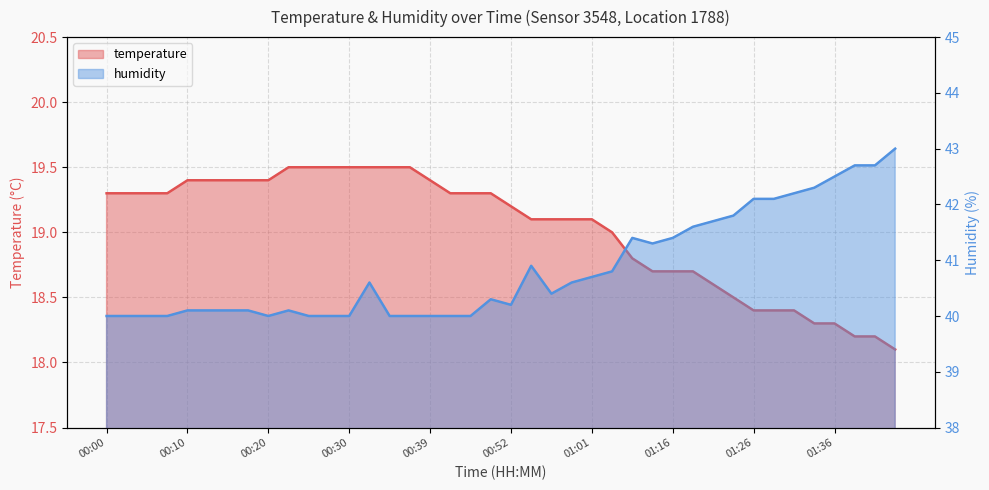

True or false: temperature has more than 2 points higher than both neighbors.

False